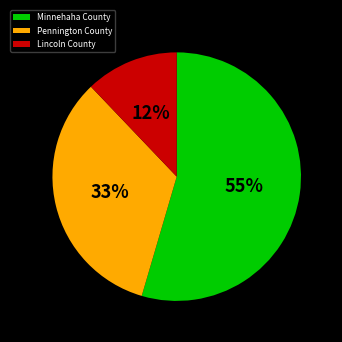

Do Minnehaha County and Pennington County together represent more than half of the pie?

Yes